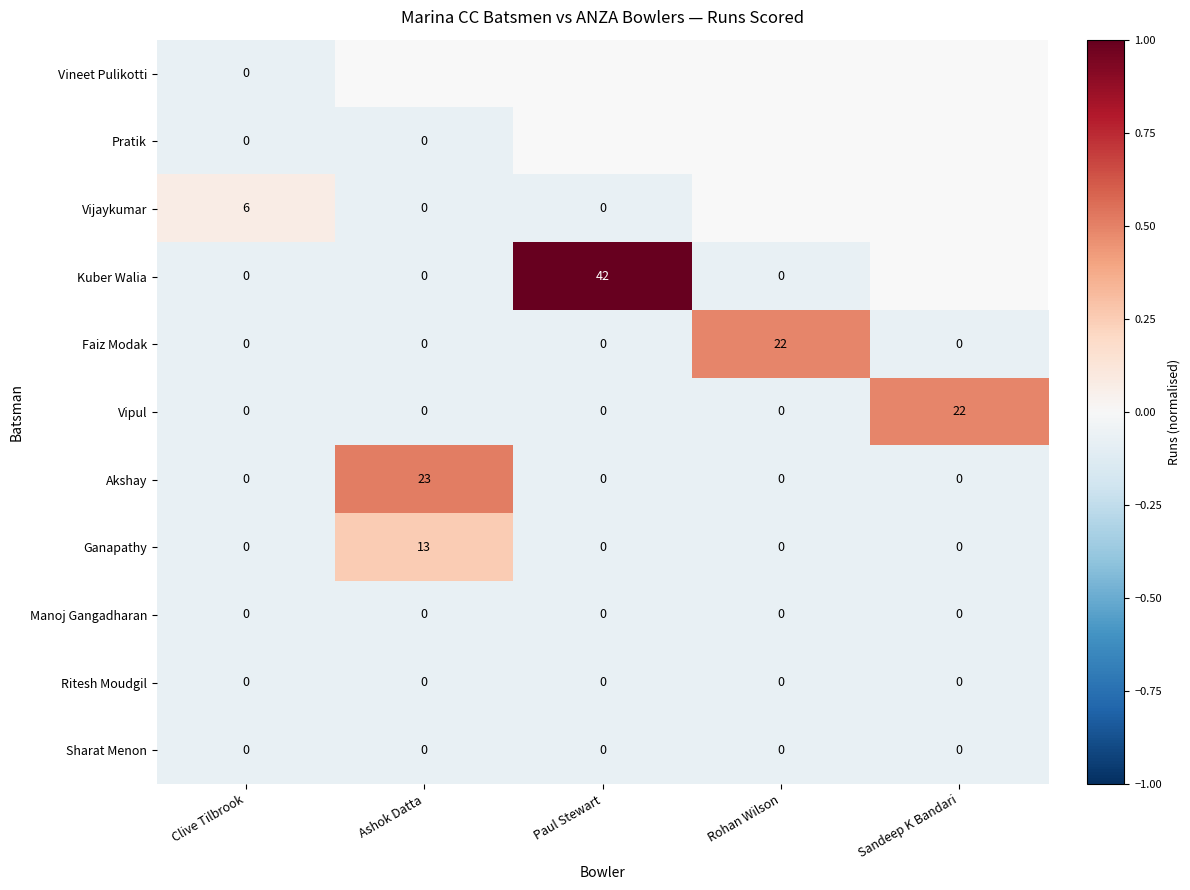

Is the value of Ritesh Moudgil at Ashok Datta greater than the value of Faiz Modak at Rohan Wilson?

No